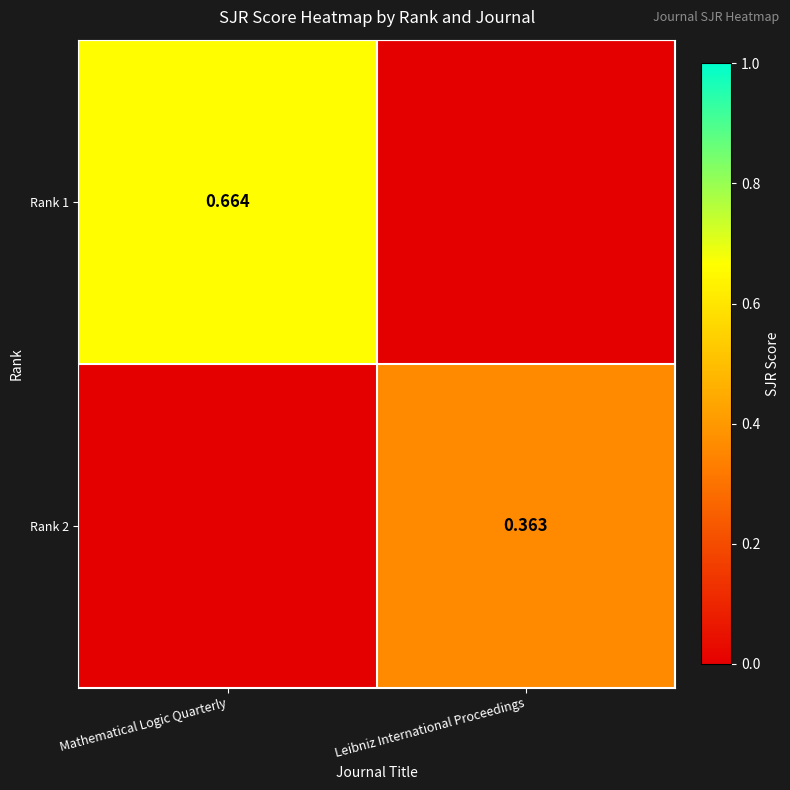

The value of Rank 1 at Leibniz International Proceedings is 0.0. True or false?

True